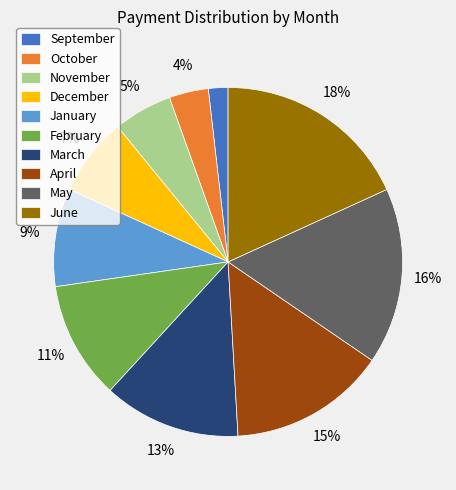

To the nearest percent, what is the average slice percentage?

10%